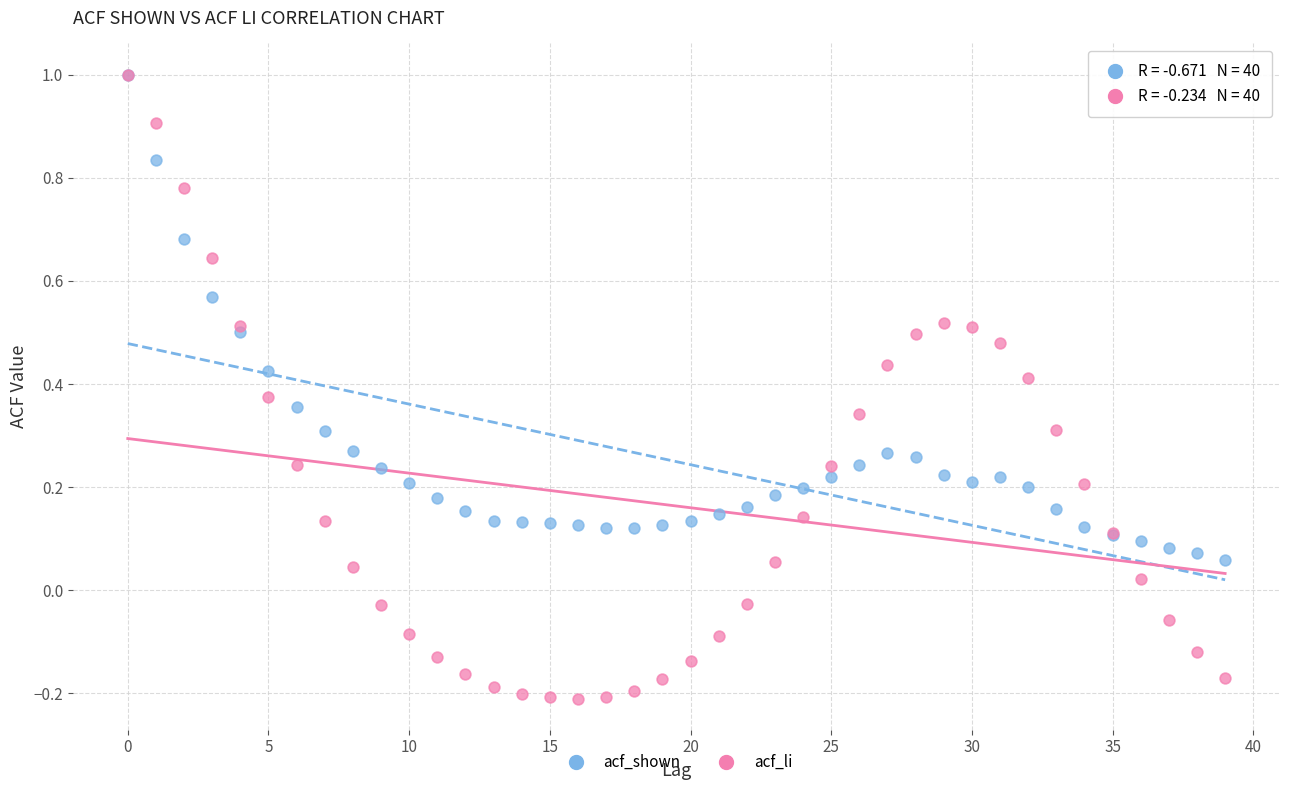

What are all the series names shown in the legend?

acf_shown, acf_li